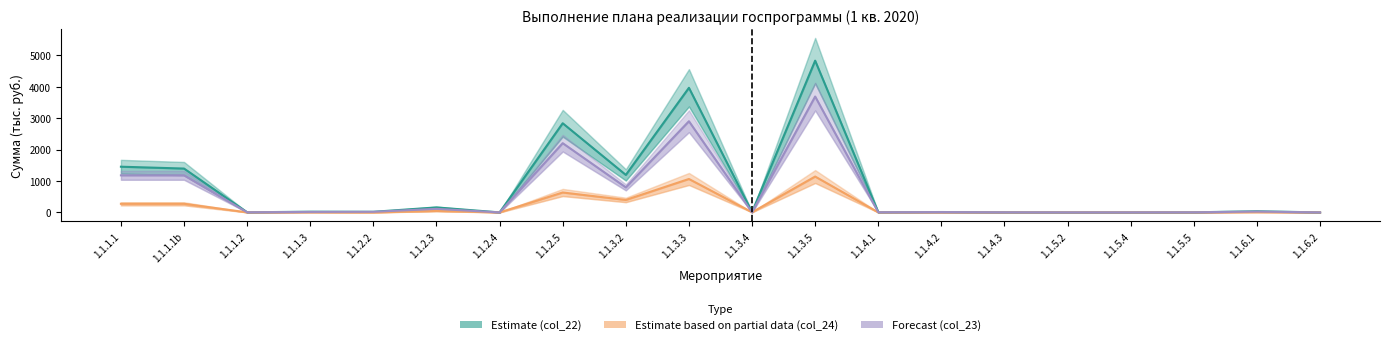

Rank the series by their maximum value, from highest to lowest.

Estimate (col_22, тыс.), Forecast (col_23, тыс.), Estimate partial (col_24, тыс.)